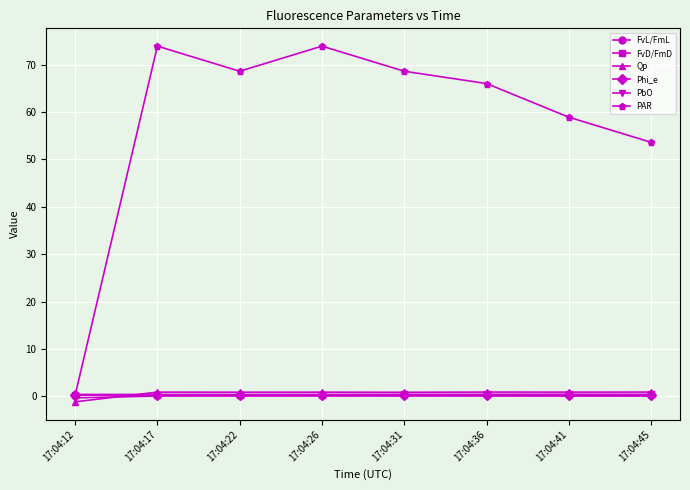

What is the value of the PAR point at the 7th from the left?

58.9